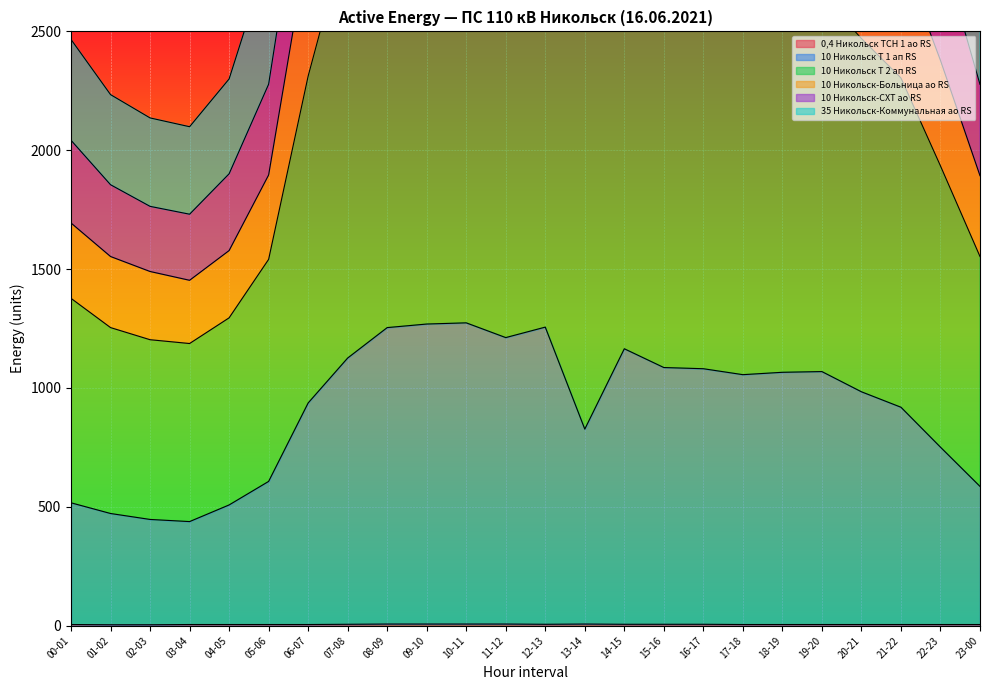

Rank the categories by 10 Никольск Т 2 ап RS value from highest to lowest.

09-10, 10-11, 08-09, 11-12, 12-13, 15-16, 14-15, 13-14, 07-08, 16-17, 19-20, 17-18, 18-19, 20-21, 06-07, 21-22, 22-23, 05-06, 23-00, 00-01, 04-05, 01-02, 02-03, 03-04